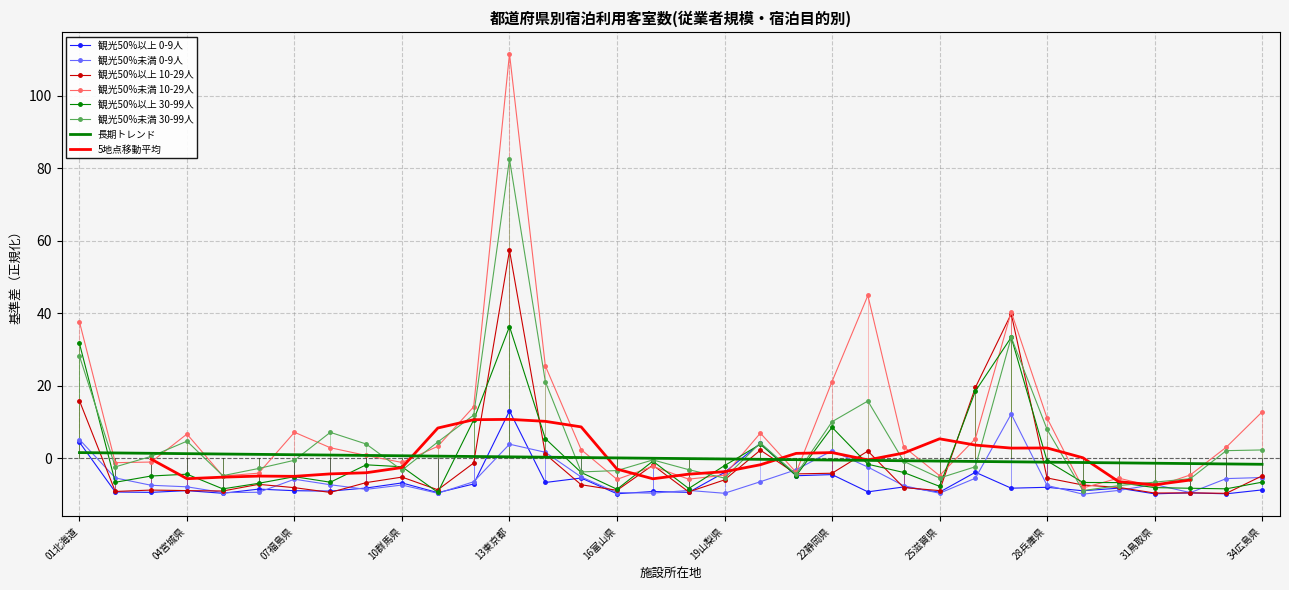

Is it true that 観光50%未満 10-29人 equals 25.5 at 14神奈川県?

True